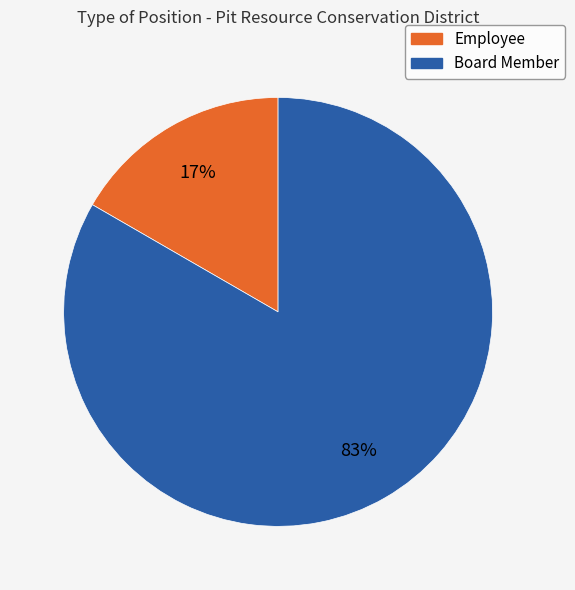

How many slices are in this pie chart?

2